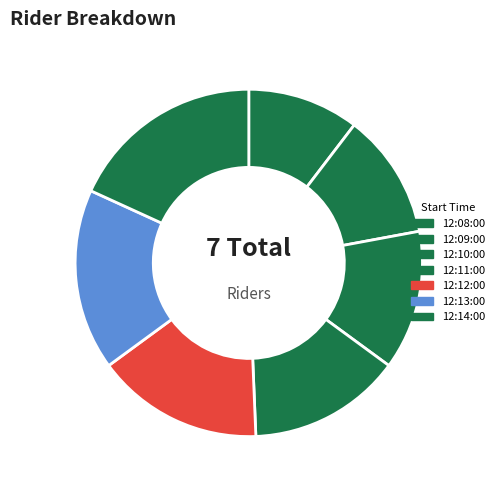

To the nearest percent, what portion does 12:11:00 represent?

14%